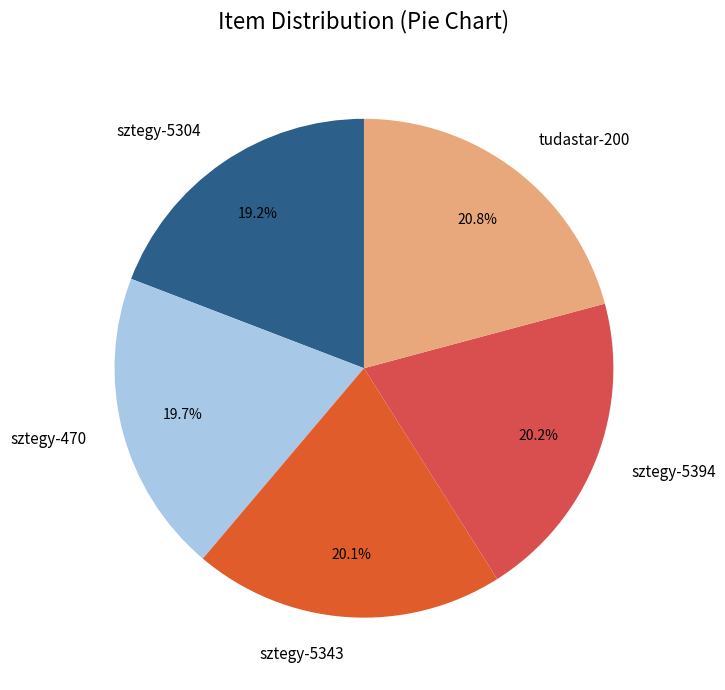

True or false: sztegy-5343 accounts for 20% of the total.

True